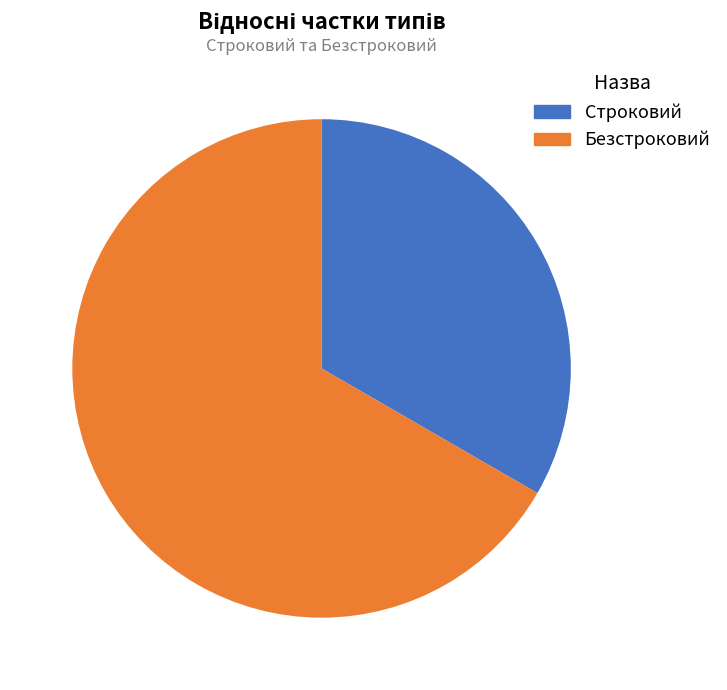

To the nearest percent, what is the average slice percentage?

50%